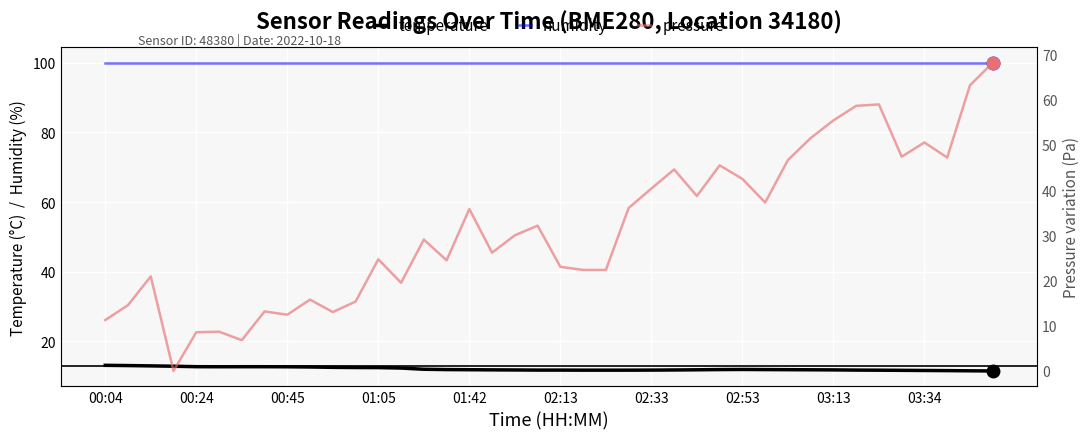

The value of humidity at 34 is 53.9. True or false?

False